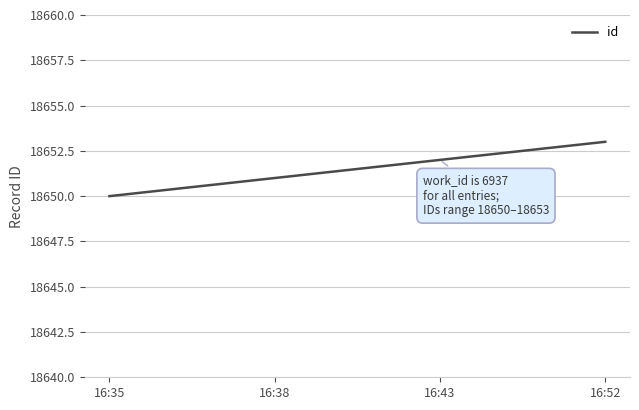

Where is the data nearest to the value 18651?

16:38